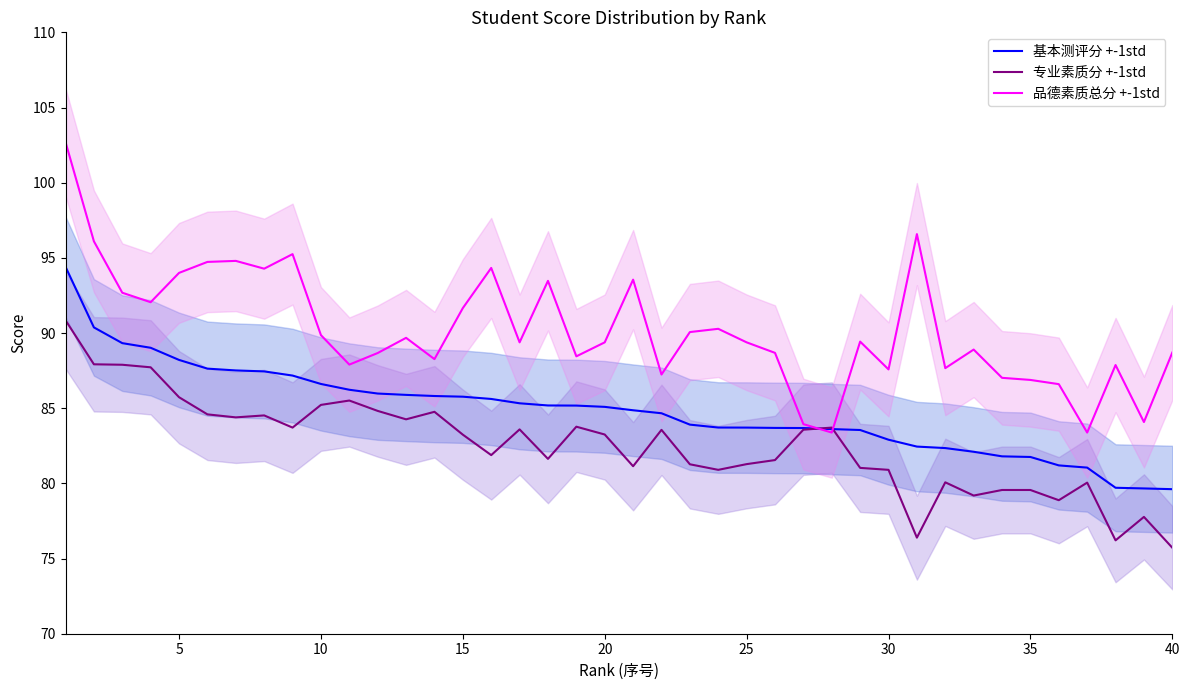

Which category has the lowest value in the 专业素质分 +-1std series?

40